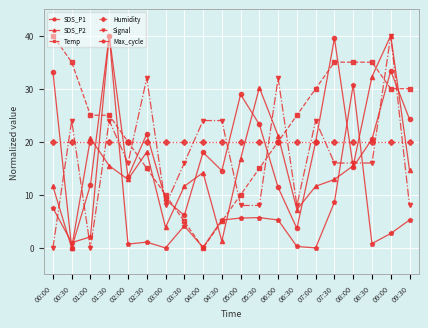

What position from the right is 05:30?

9